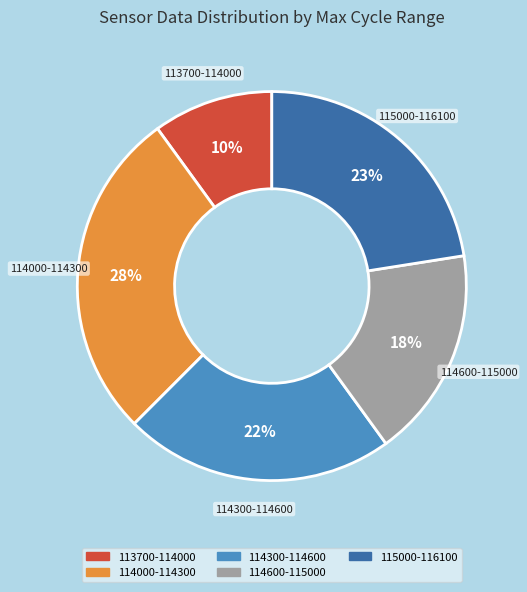

Is there a majority slice in this chart?

No